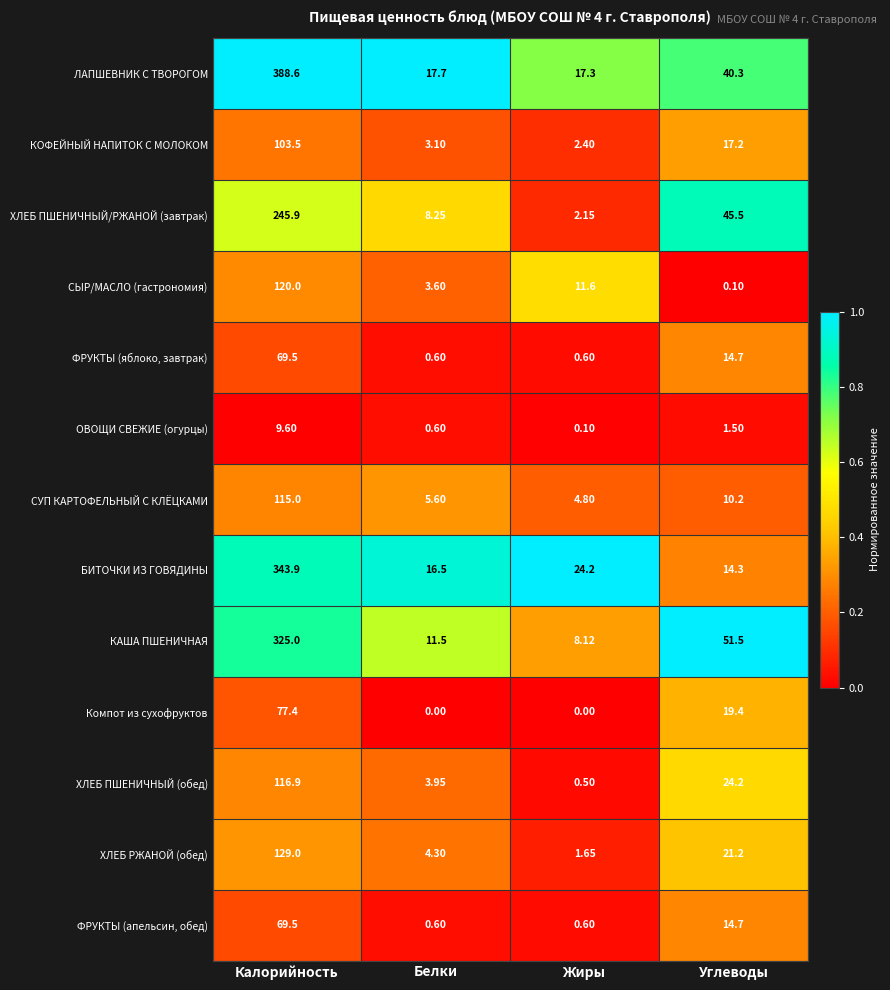

At which category does the chart reach its peak across all series?

Калорийность